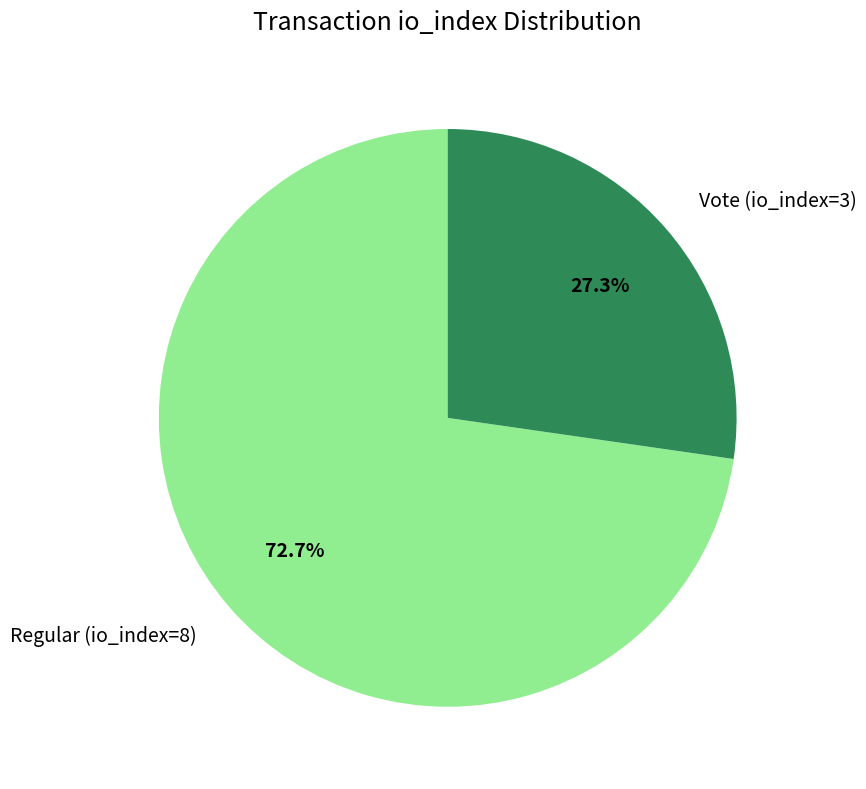

To the nearest percent, what percentage of the pie is Vote (io_index=3)?

27%